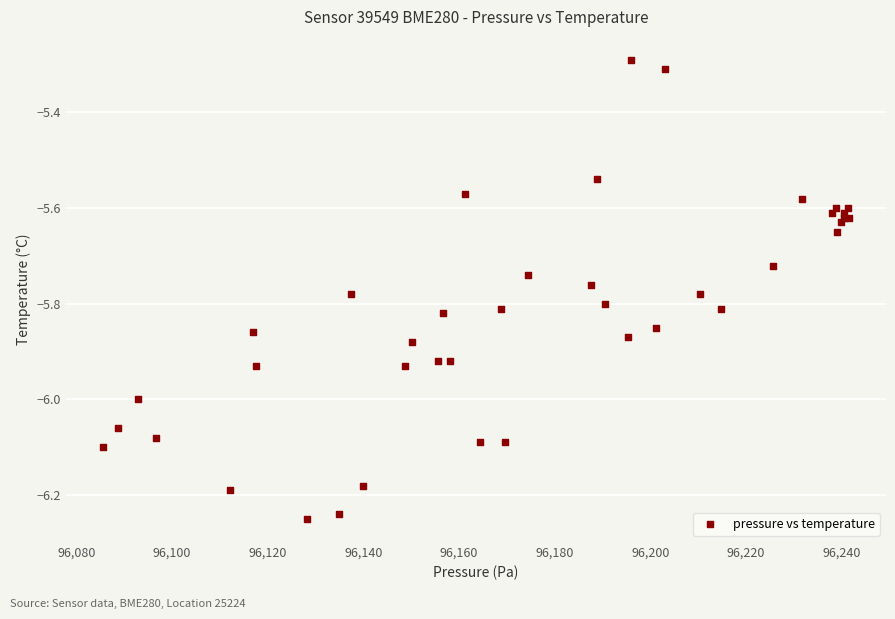

What Y value in the scatter plot is closest to -5?

-5.3